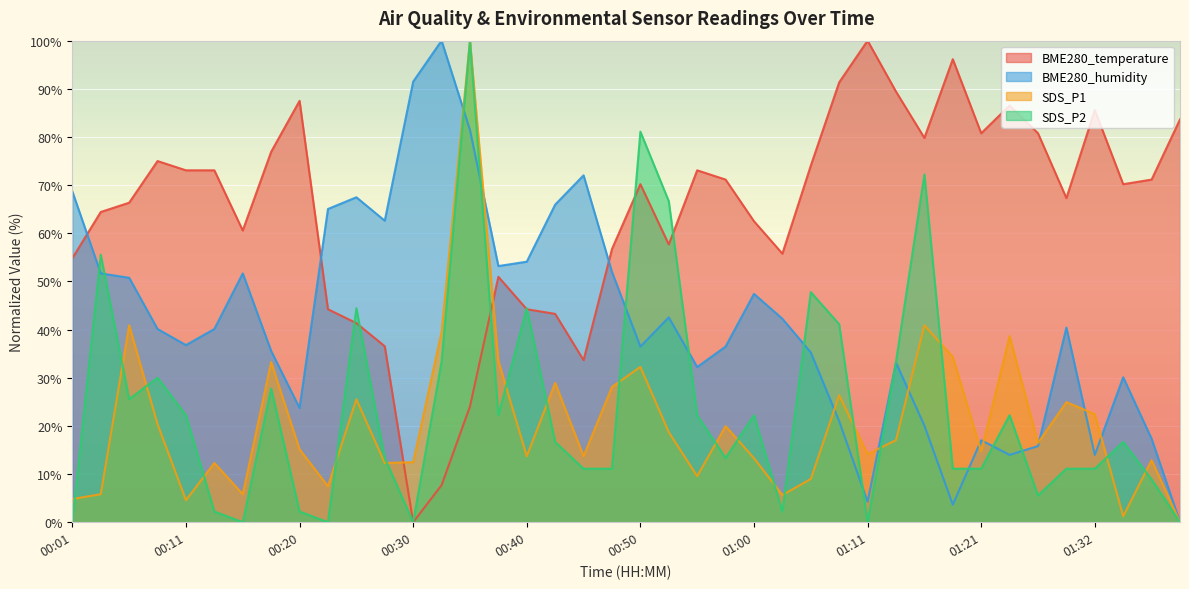

Count the number of categories in the chart.

40